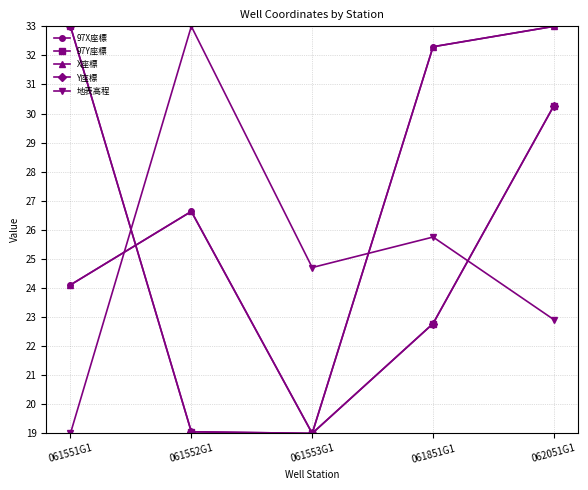

What are all the series names shown in the legend?

97X座標, 97Y座標, X座標, Y座標, 地表高程